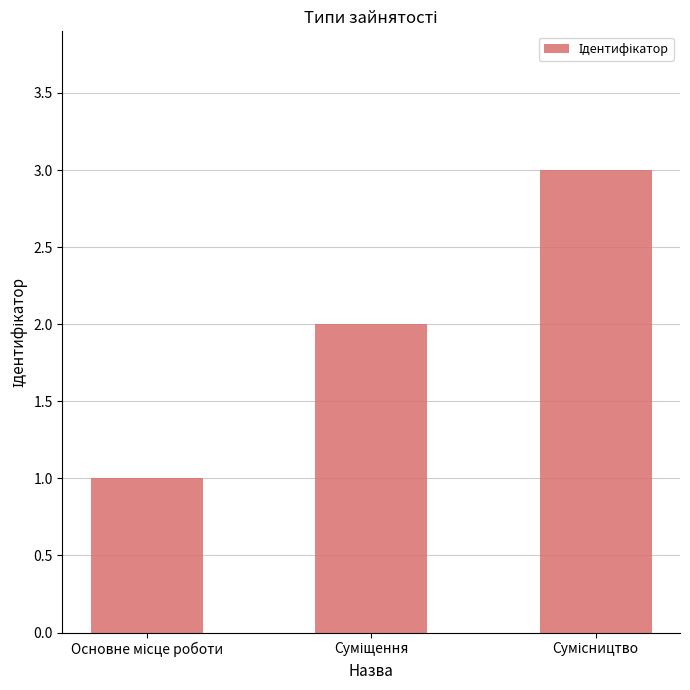

What is the sum of all values?

6